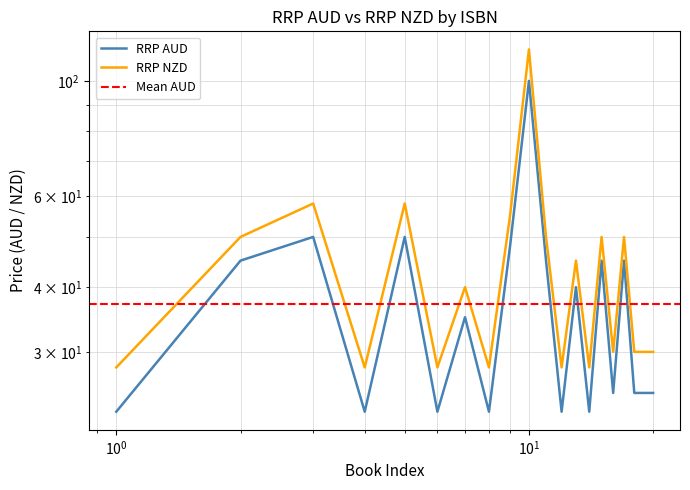

Rank the categories by RRP NZD value from highest to lowest.

9781595801135, 9781595801203, 9781595801234, 9781595801159, 9781595801210, 9781595801104, 9781595801142, 9781595801173, 9781595801166, 9781595800978, 9781595801098, 9781595801067, 9781595801005, 9781595801074, 9781595801258, 9781595801241, 9781595801227, 9781595801197, 9781595801180, 9781595801111